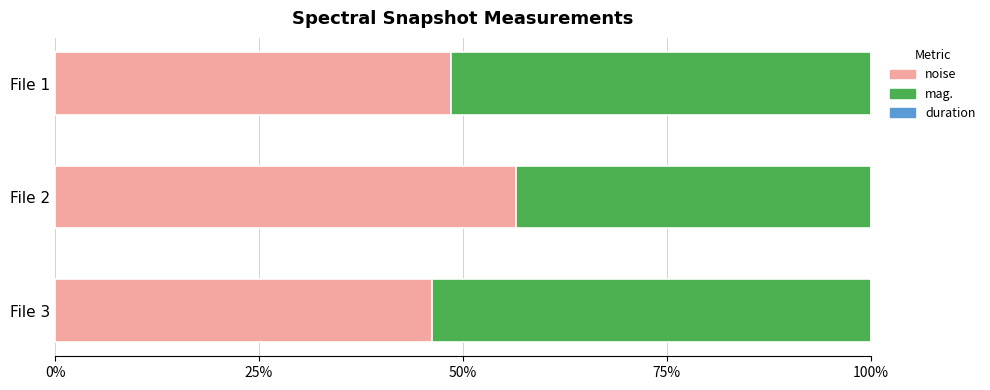

The noise series shows 75.0 at File 2. True or false?

False